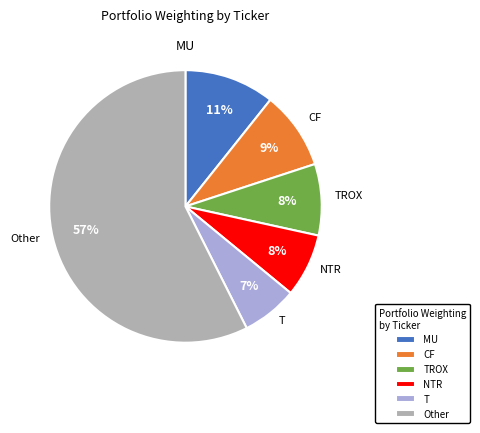

Do Other and MU together represent more than half of the pie?

Yes